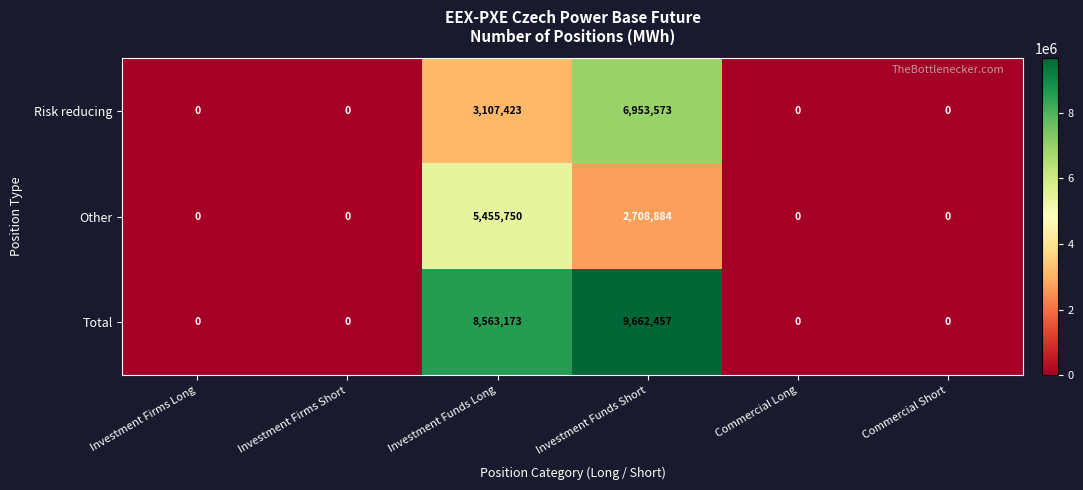

The Risk reducing series shows 0 at Commercial Short. True or false?

True